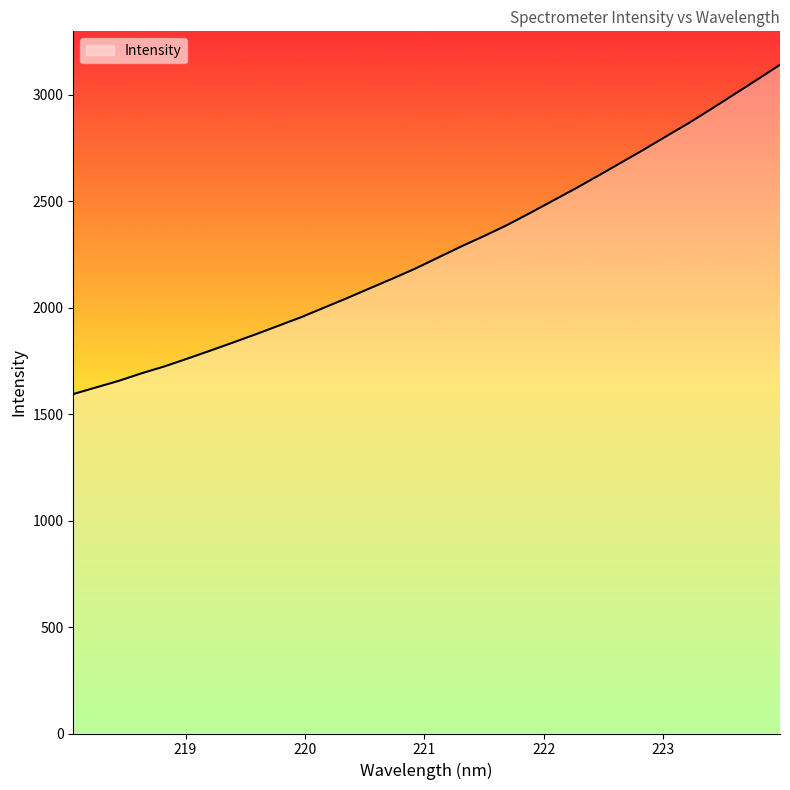

Reading right to left, transcribe all the data shown in this chart.

3139.9	3070.1	3001.8	2933.4	2866.4	2803.8	2740.3	2678.9	2617.7	2557.7	2499.9	2442.4	2386.3	2335.2	2286.4	2234.9	2183.2	2136.0	2090.4	2044.2	1999.8	1955.2	1914.9	1874.5	1835.7	1797.5	1760.2	1723.8	1691.5	1656.1	1624.9	1593.9